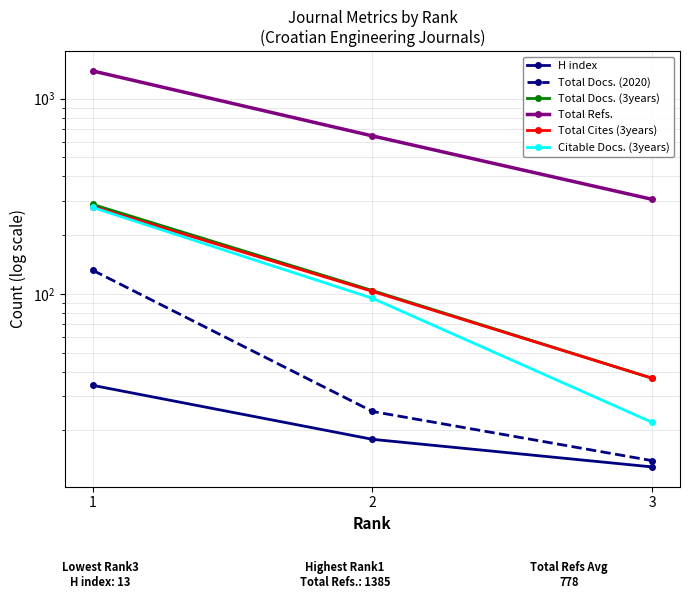

Rank the categories by Total Docs. (3years) value from lowest to highest.

3, 2, 1